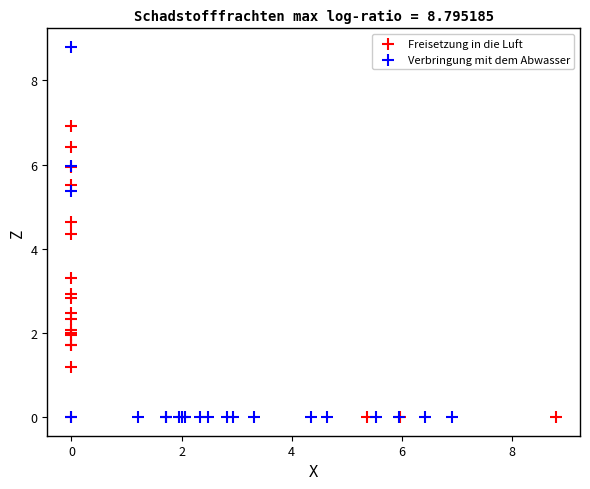

Which series has the widest spread of Y values?

Verbringung mit dem Abwasser